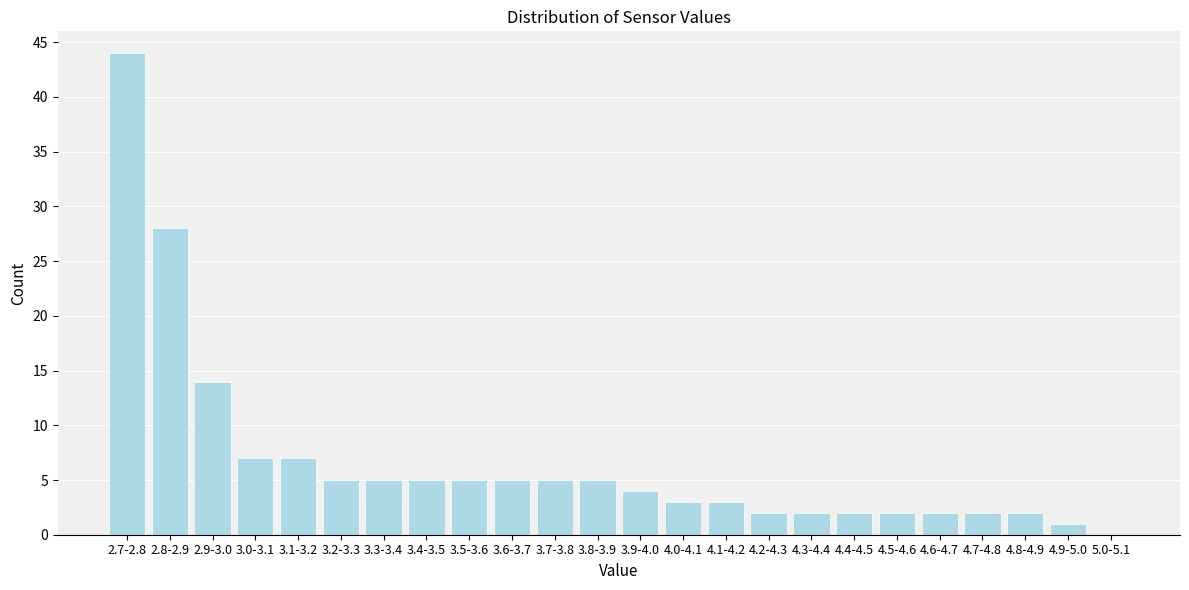

Reading left to right, what are all the values shown in this chart?

2.7-2.8=44	2.8-2.9=28	2.9-3.0=14	3.0-3.1=7	3.1-3.2=7	3.2-3.3=5	3.3-3.4=5	3.4-3.5=5	3.5-3.6=5	3.6-3.7=5	3.7-3.8=5	3.8-3.9=5	3.9-4.0=4	4.0-4.1=3	4.1-4.2=3	4.2-4.3=2	4.3-4.4=2	4.4-4.5=2	4.5-4.6=2	4.6-4.7=2	4.7-4.8=2	4.8-4.9=2	4.9-5.0=1	5.0-5.1=0